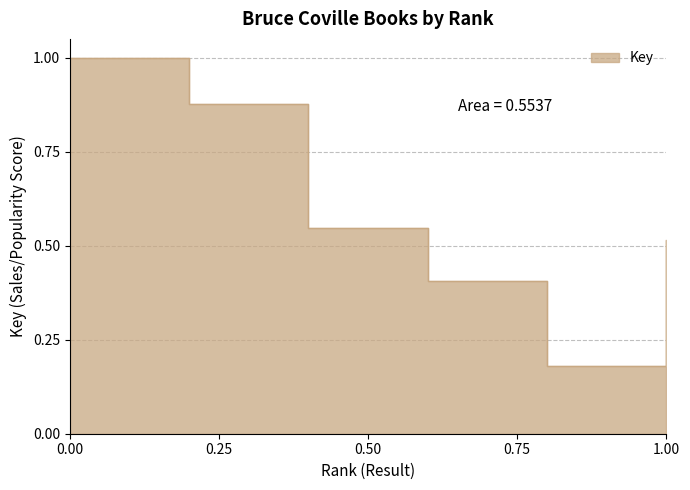

What is the difference between the second highest and second lowest values?

0.5